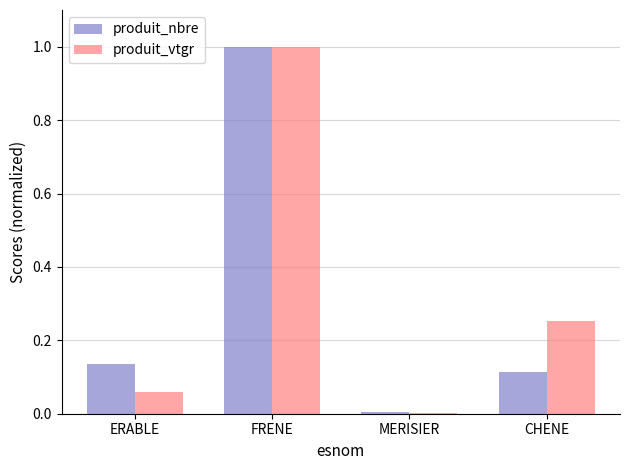

What is the maximum value shown in the chart?

1.0